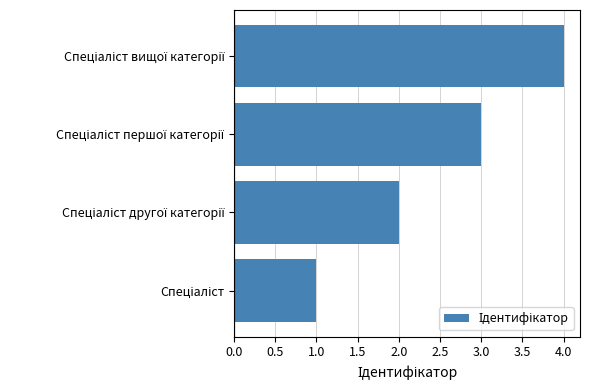

What is the difference between the maximum and minimum values?

3